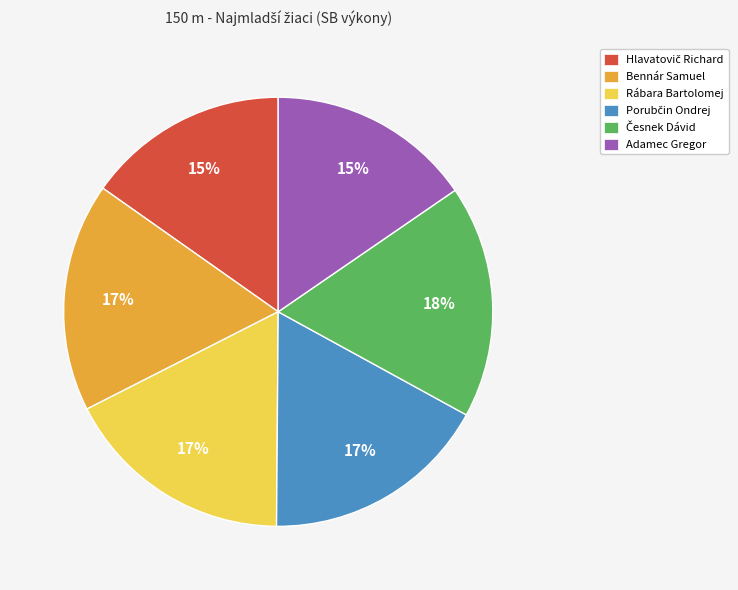

How many segments does this pie chart have?

6